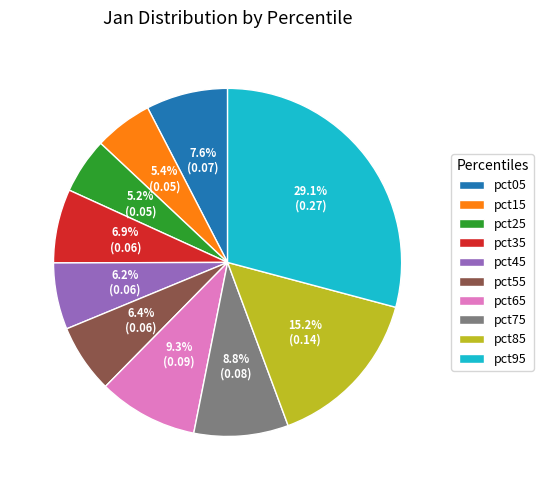

How many segments does this pie chart have?

10